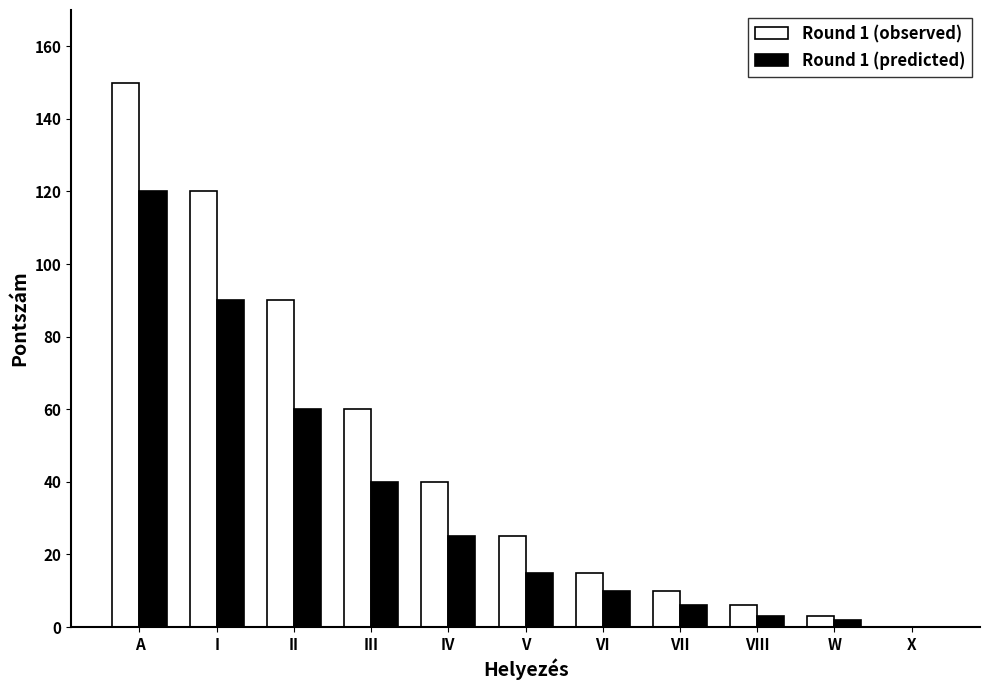

How many series are shown in this chart?

2